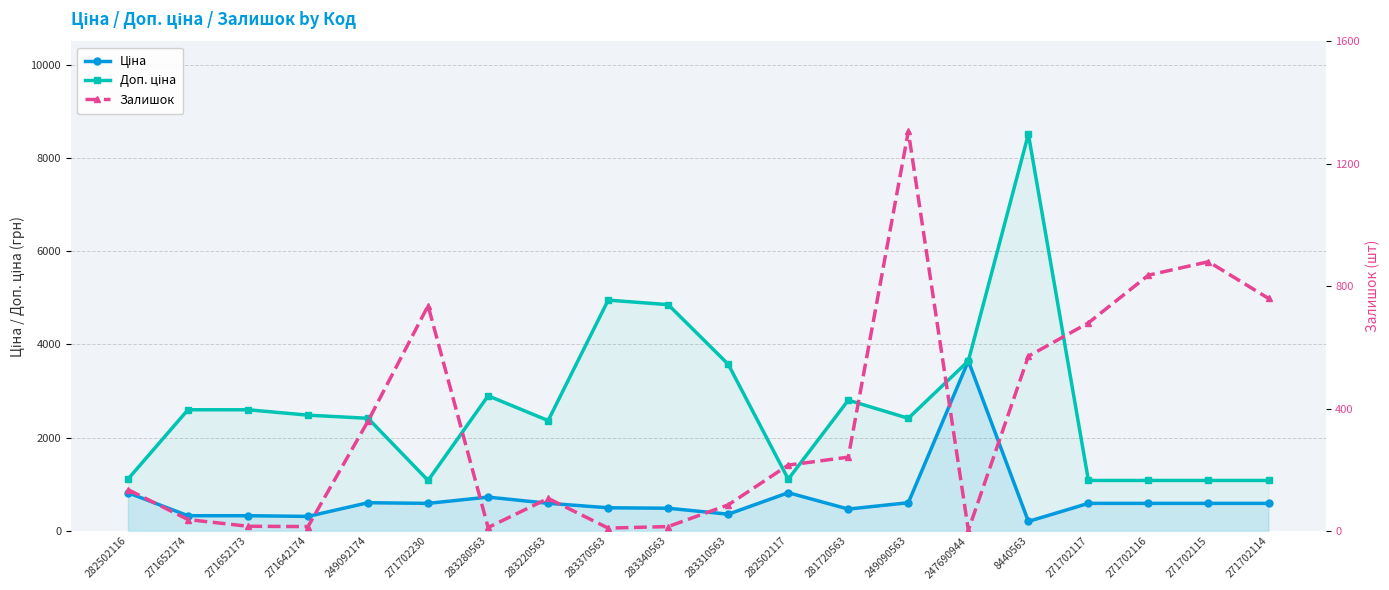

In Доп. ціна, how many points are higher than both neighbors (excluding endpoints)?

4